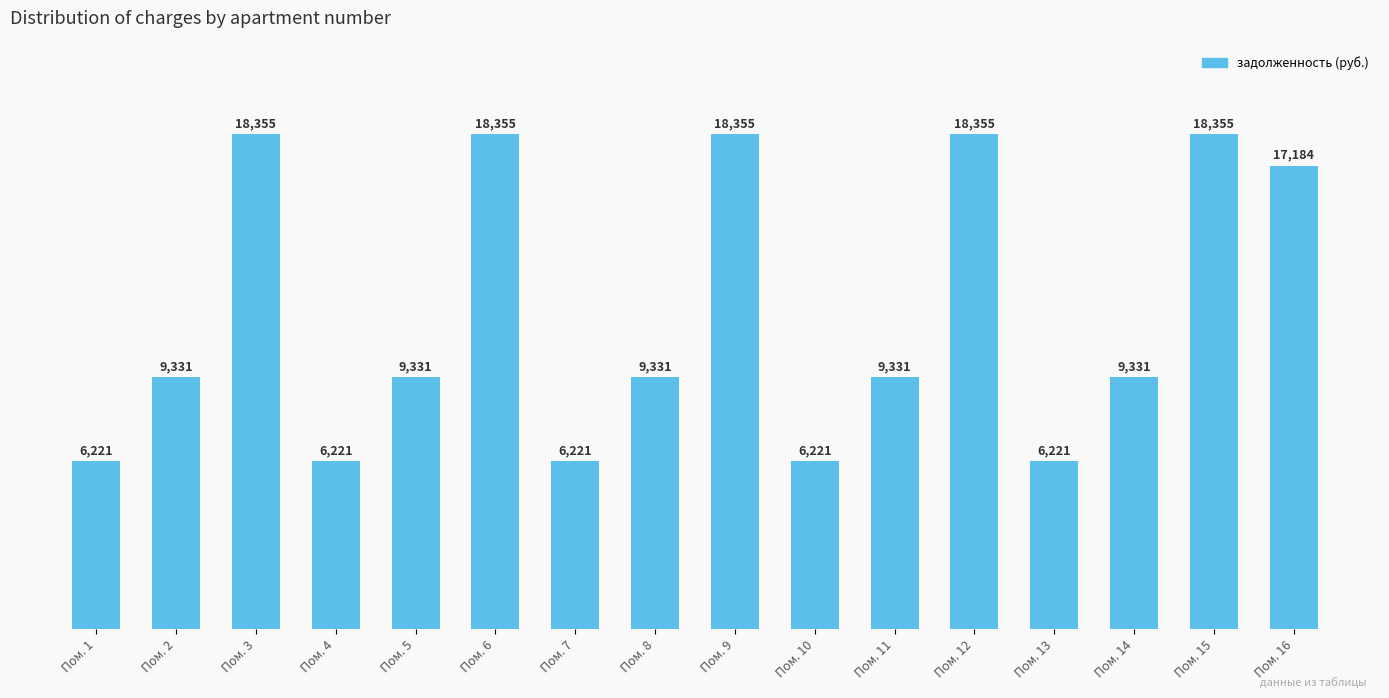

What is the sum of the values at Пом. 7 and Пом. 8?

15552.0